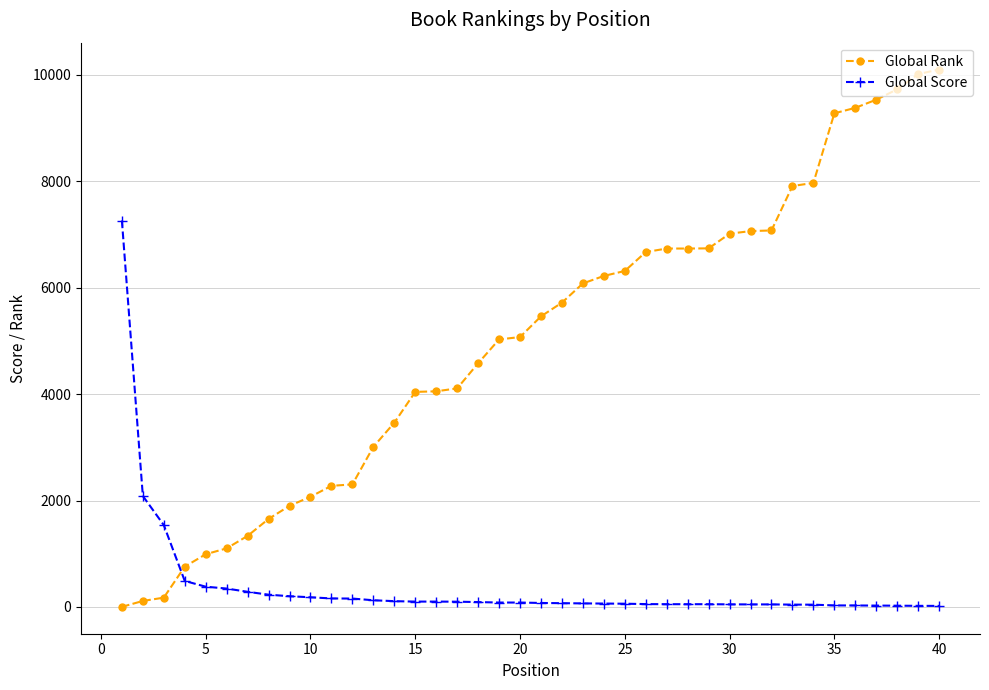

How many series are shown in this chart?

2